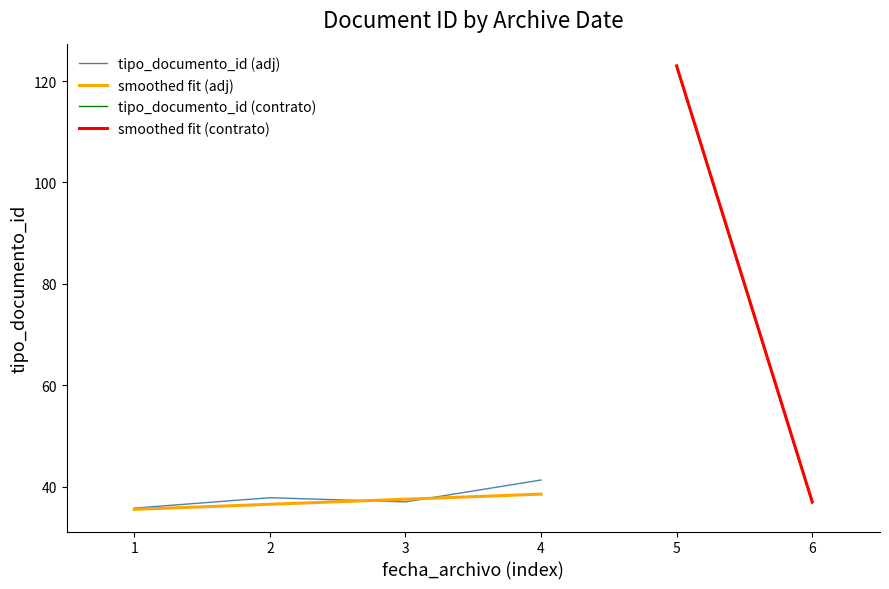

Is the value of tipo_documento_id at 2016-08-25 11:01:11 greater than the value of smoothed at 2016-08-31 09:13:20?

No